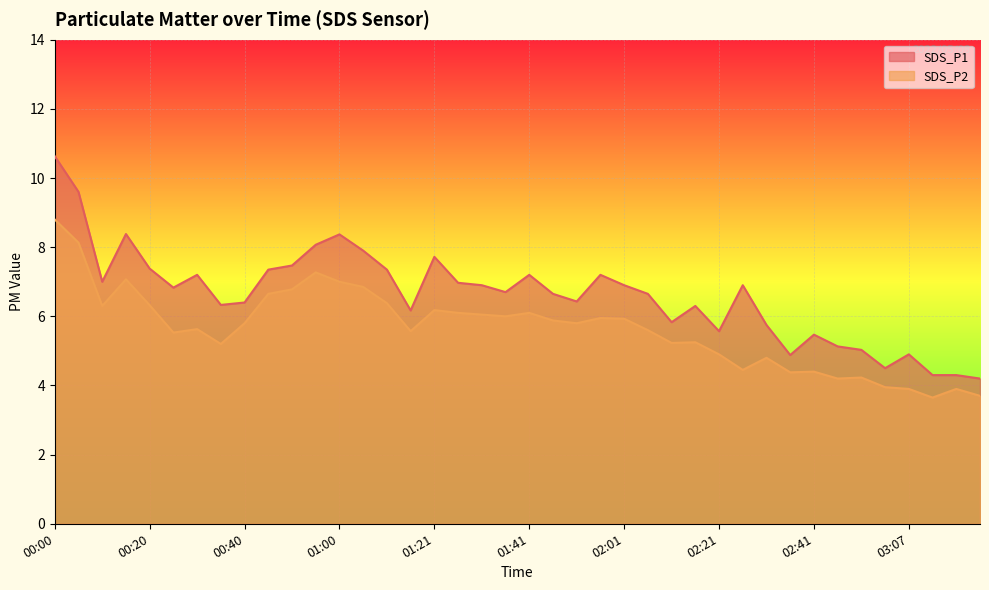

Is the value of SDS_P1 at 03:22 greater than the value of SDS_P2 at 02:01?

No